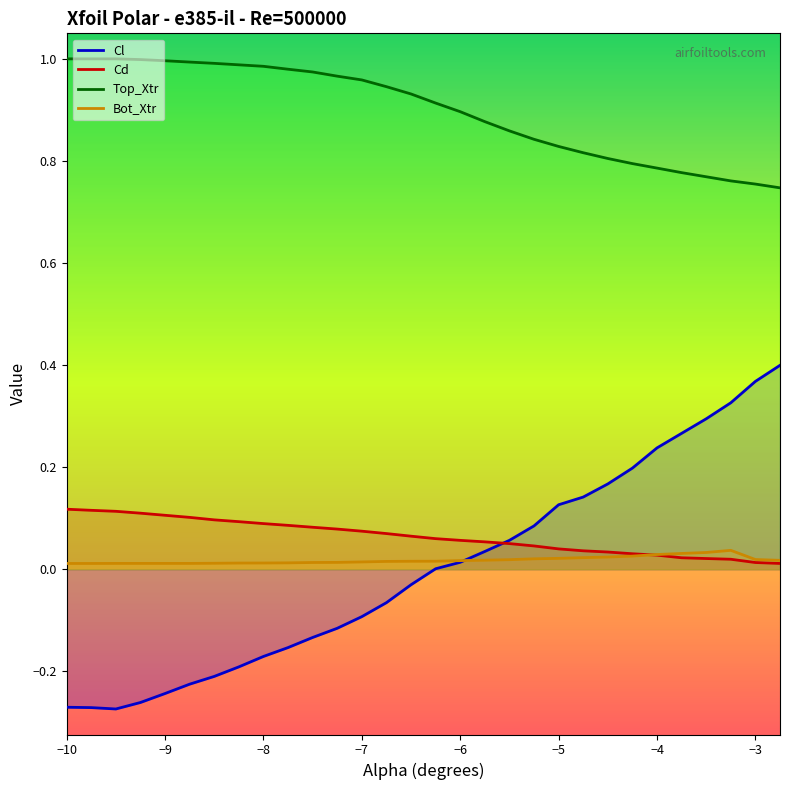

How many data points does each series have?

30